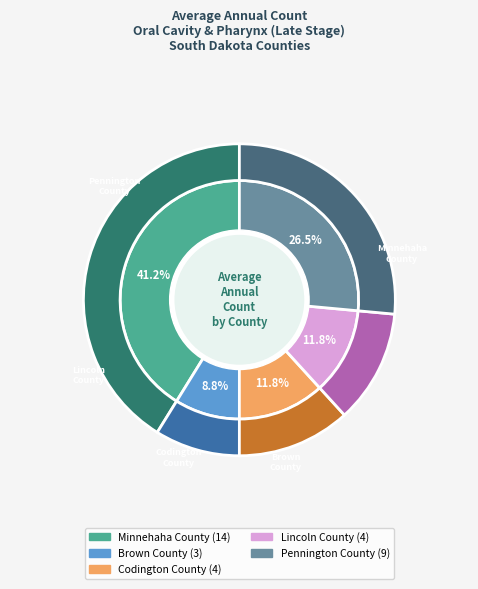

To the nearest percent, what is the average slice percentage?

20%